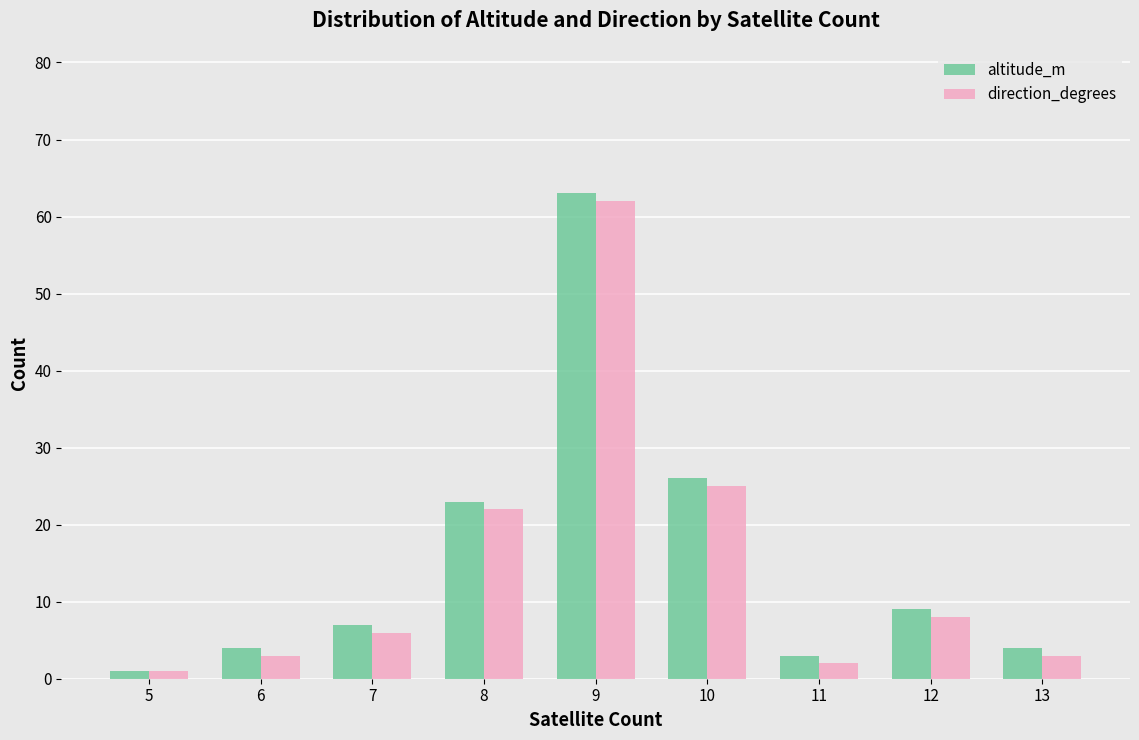

Reading right to left, what are all the values shown in this chart?

altitude_m: 13=4	12=9	11=3	10=26	9=63	8=23	7=7	6=4	5=1
direction_degrees: 13=3	12=8	11=2	10=25	9=62	8=22	7=6	6=3	5=1